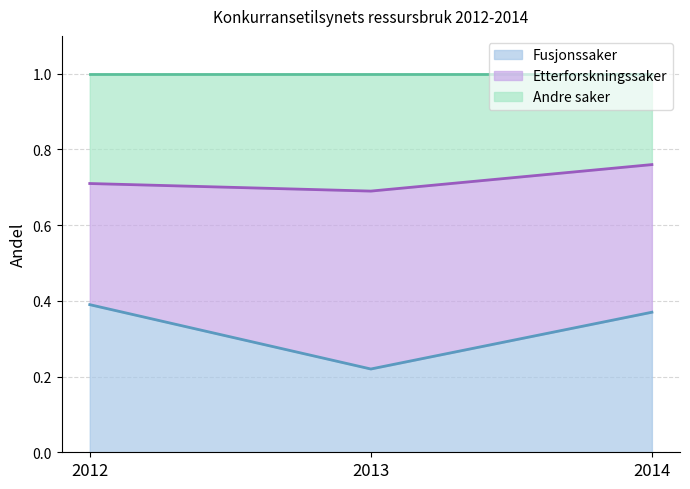

Between 2012 and 2014, which is larger?

2012